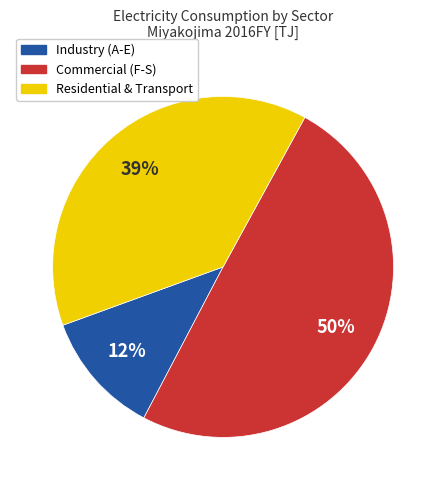

To the nearest percent, what is the difference between the largest and smallest slice percentages?

38%